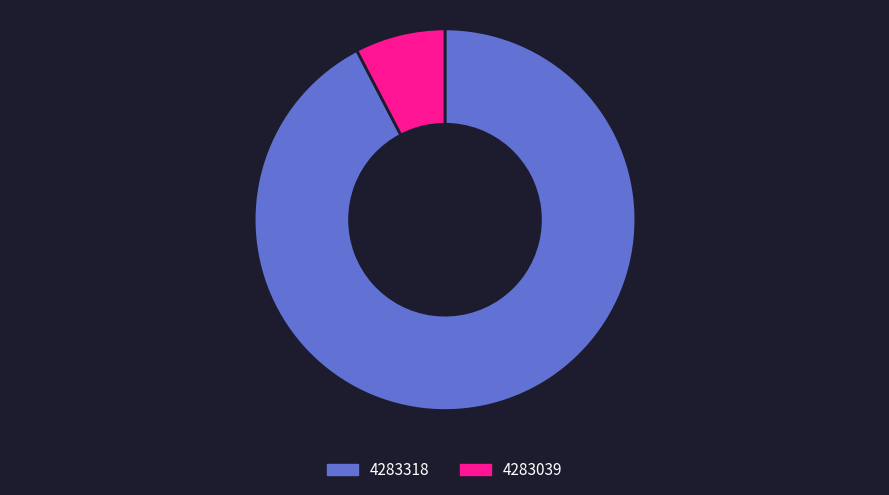

What is the smallest slice in the pie chart?

4283039